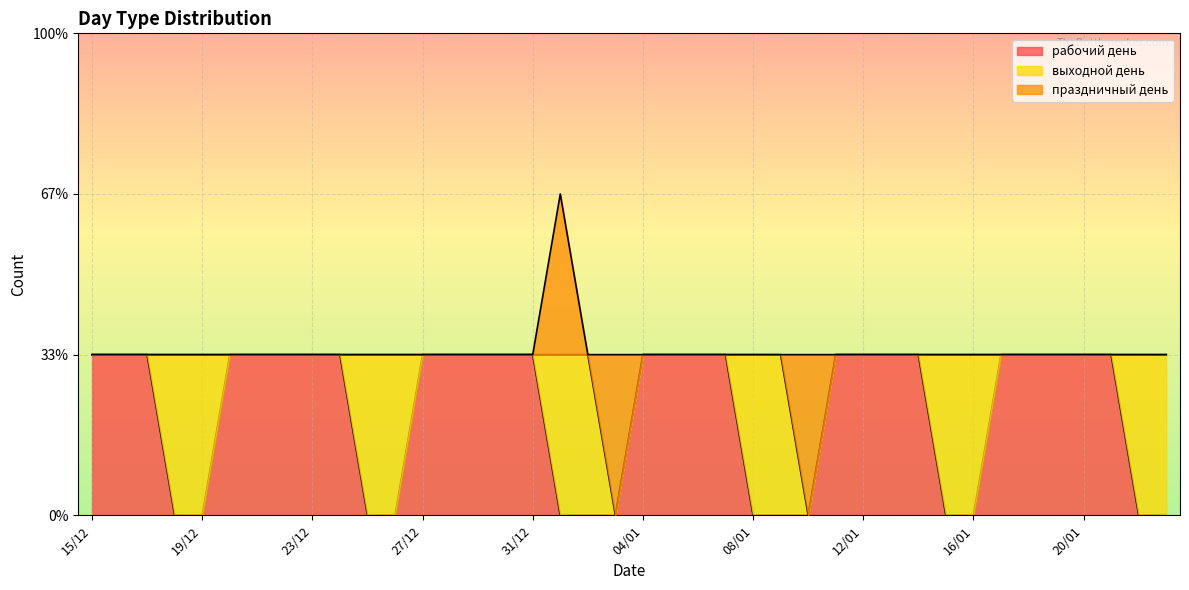

True or false: рабочий день has a value of 0 at 21/01.

False